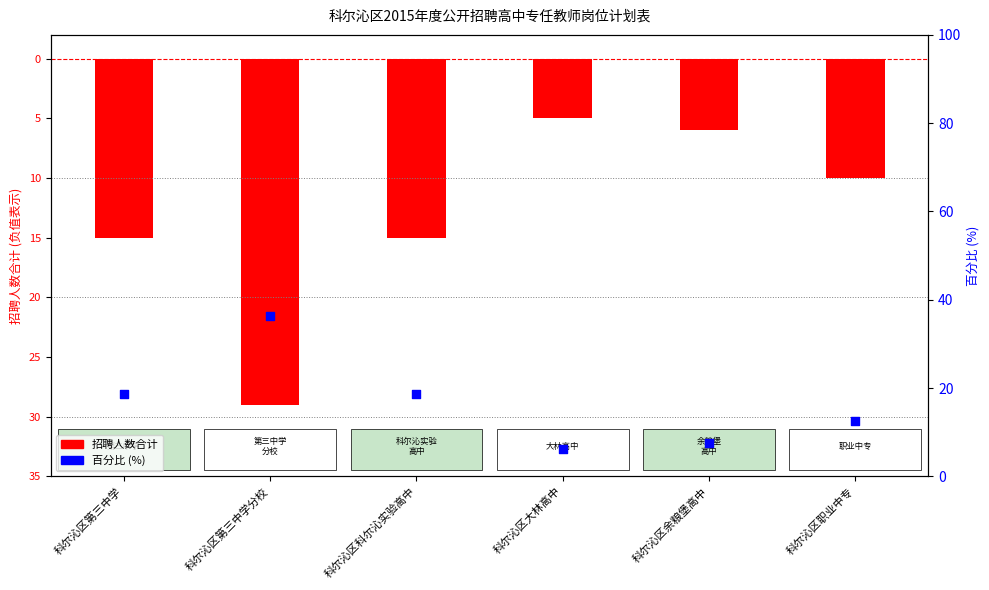

Is the value of 百分比 (%) at 科尔沁区职业中专 greater than the value of 招聘人数合计 at 科尔沁区第三中学?

Yes